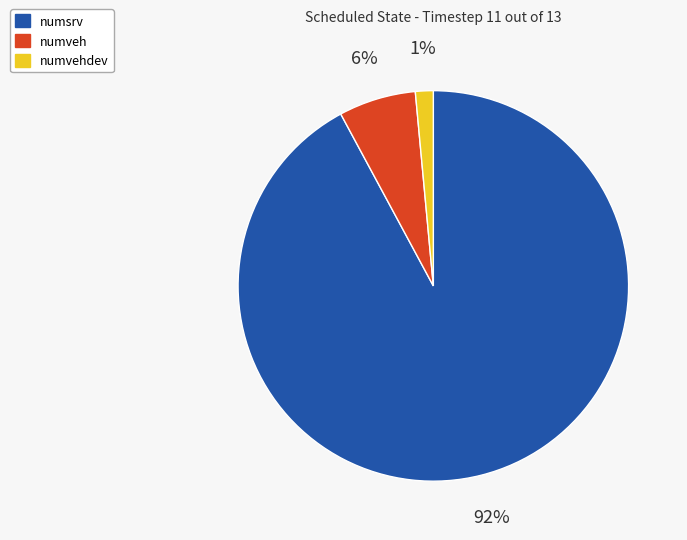

To the nearest percent, what is the average slice percentage?

33%